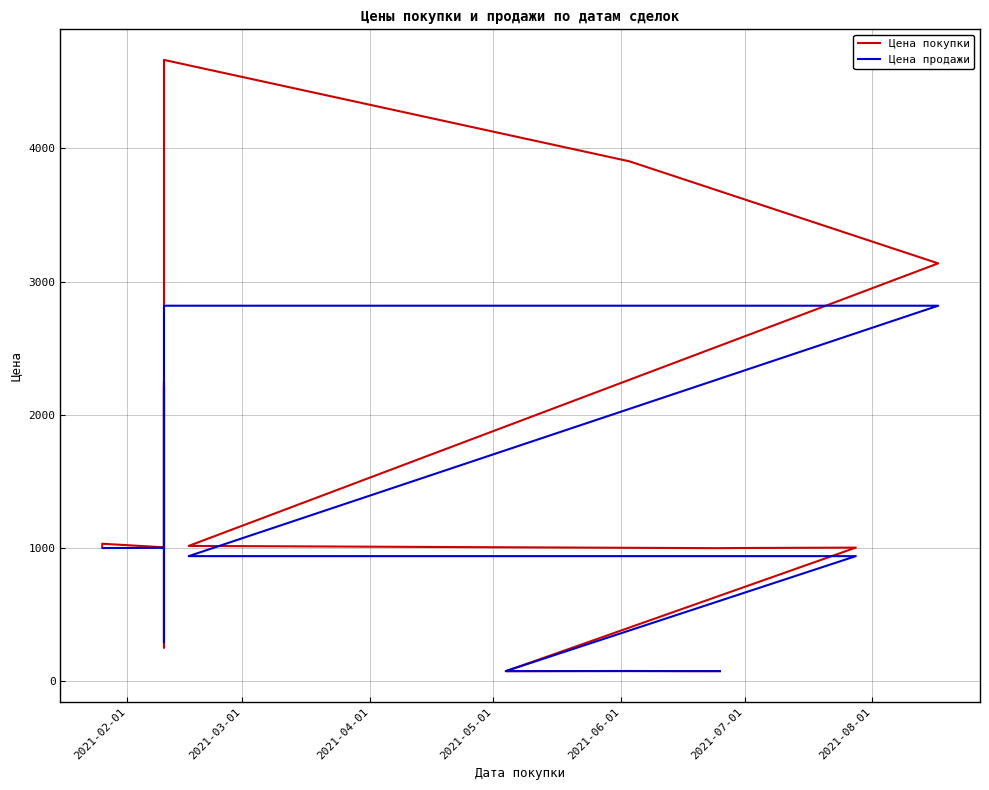

Where is Цена покупки nearest to the value 2369?

2021-06-01